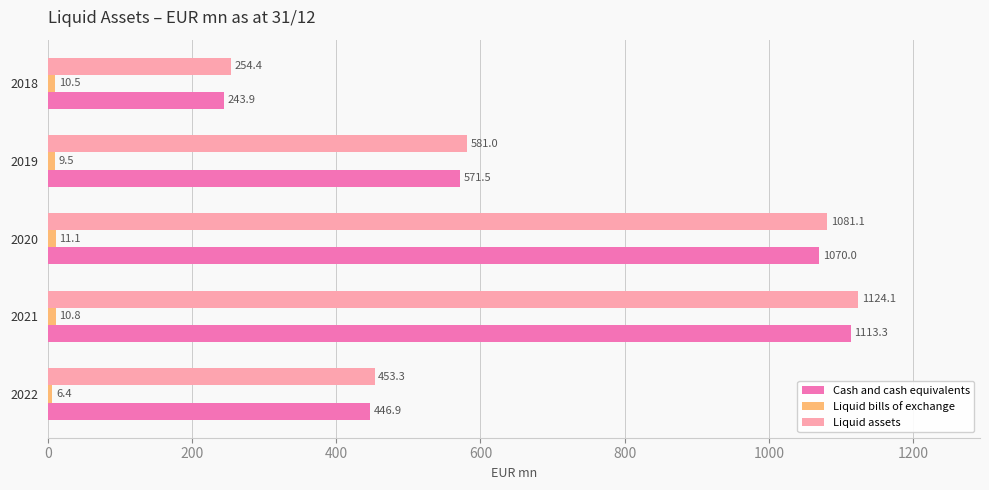

List the labels in order of Cash and cash equivalents value, largest first.

2021, 2020, 2019, 2022, 2018